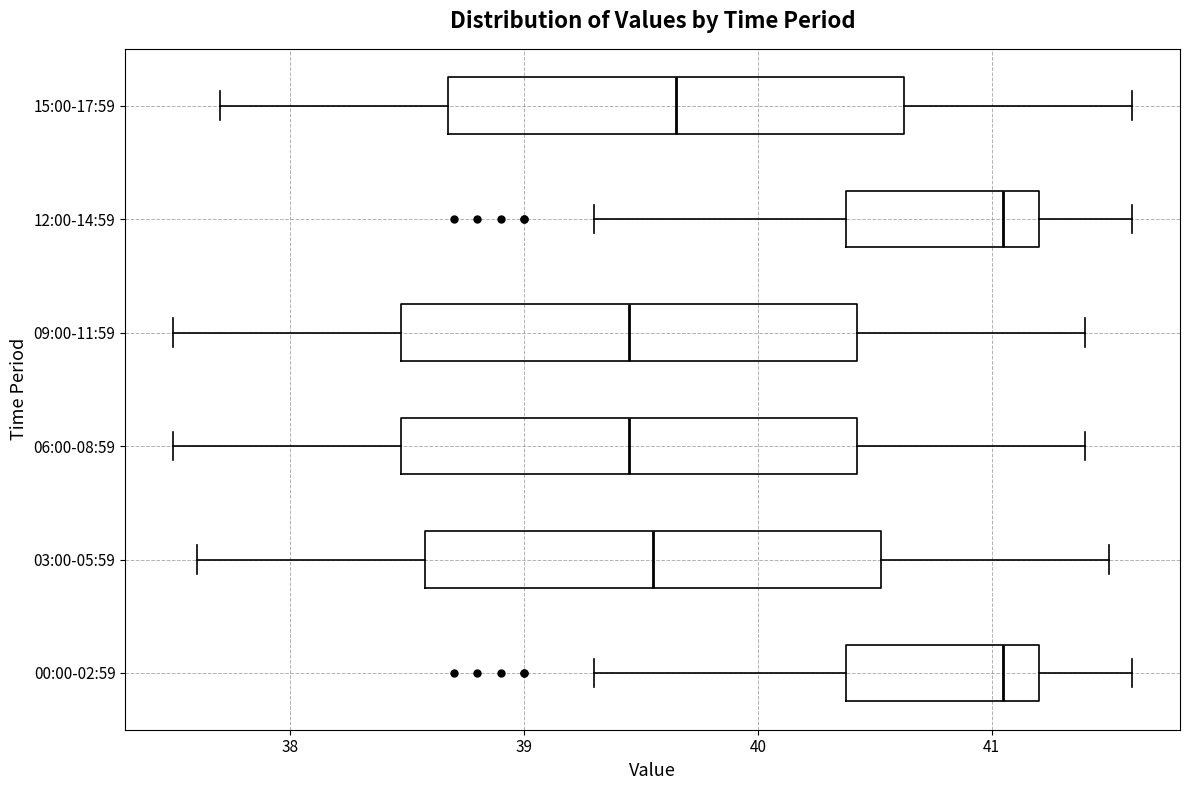

Reading bottom to top, transcribe this box plot: for each box, give where its median line is, the range the box spans, and where its two whiskers end, as read against the x-axis. The values are not printed on the chart, so give them approximately, as read against the axis.

00:00-02:59: median 41.1, box 40.4 to 41.2, whiskers 39.3 to 41.6
03:00-05:59: median 39.6, box 38.6 to 40.5, whiskers 37.6 to 41.5
06:00-08:59: median 39.5, box 38.5 to 40.4, whiskers 37.5 to 41.4
09:00-11:59: median 39.5, box 38.5 to 40.4, whiskers 37.5 to 41.4
12:00-14:59: median 41.1, box 40.4 to 41.2, whiskers 39.3 to 41.6
15:00-17:59: median 39.7, box 38.7 to 40.6, whiskers 37.7 to 41.6